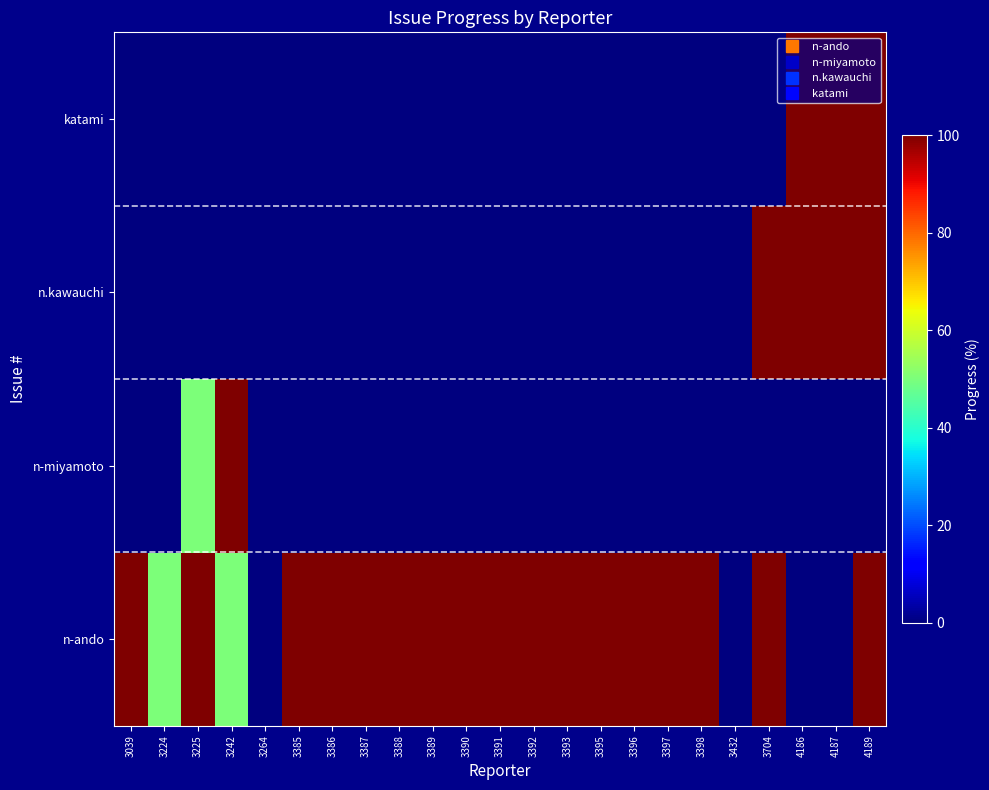

Count the number of data series in this chart.

4